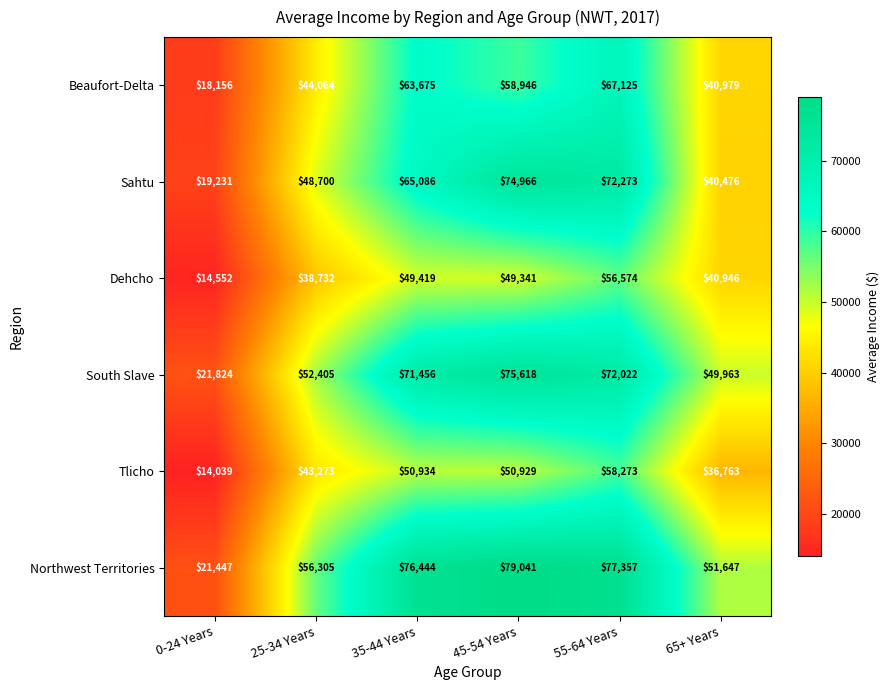

Rank the series by their maximum value, from lowest to highest.

Dehcho, Tlicho, Beaufort-Delta, Sahtu, South Slave, Northwest Territories